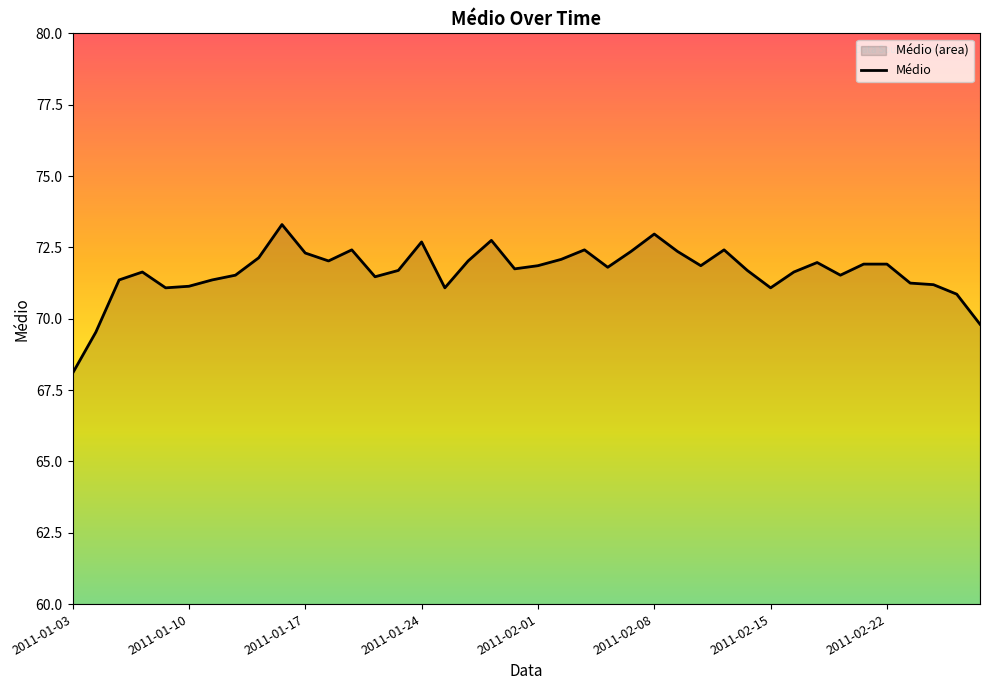

What is the greatest value displayed?

73.3